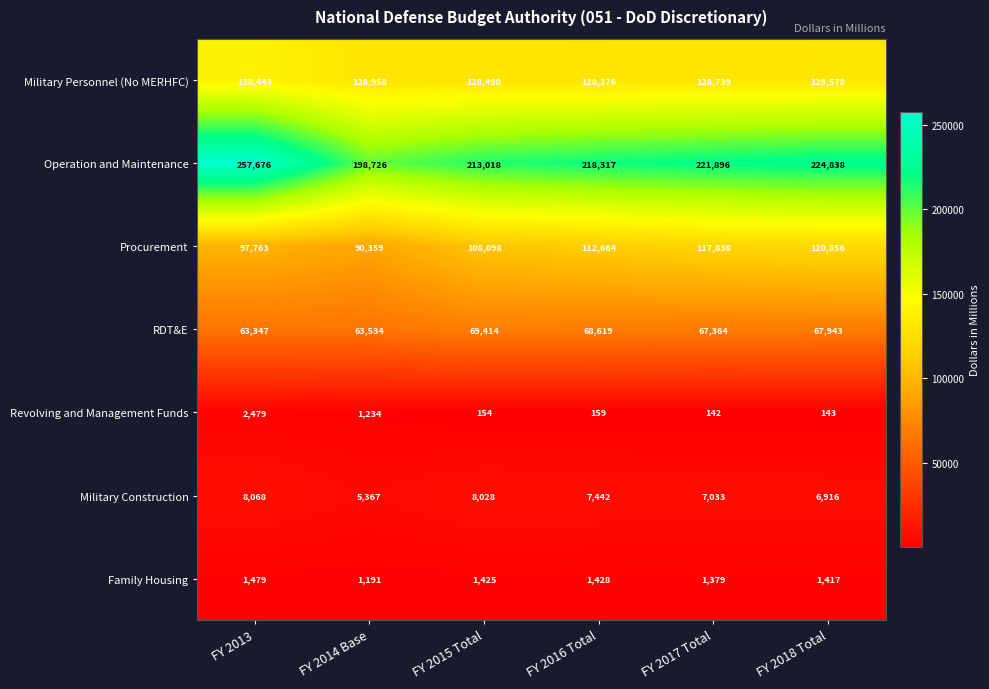

Which series has the largest range (max minus min)?

Operation and Maintenance